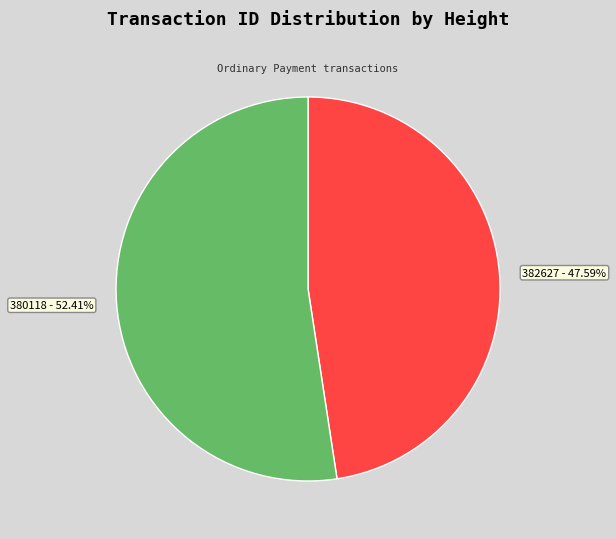

To the nearest percent, what is the average slice percentage?

50%